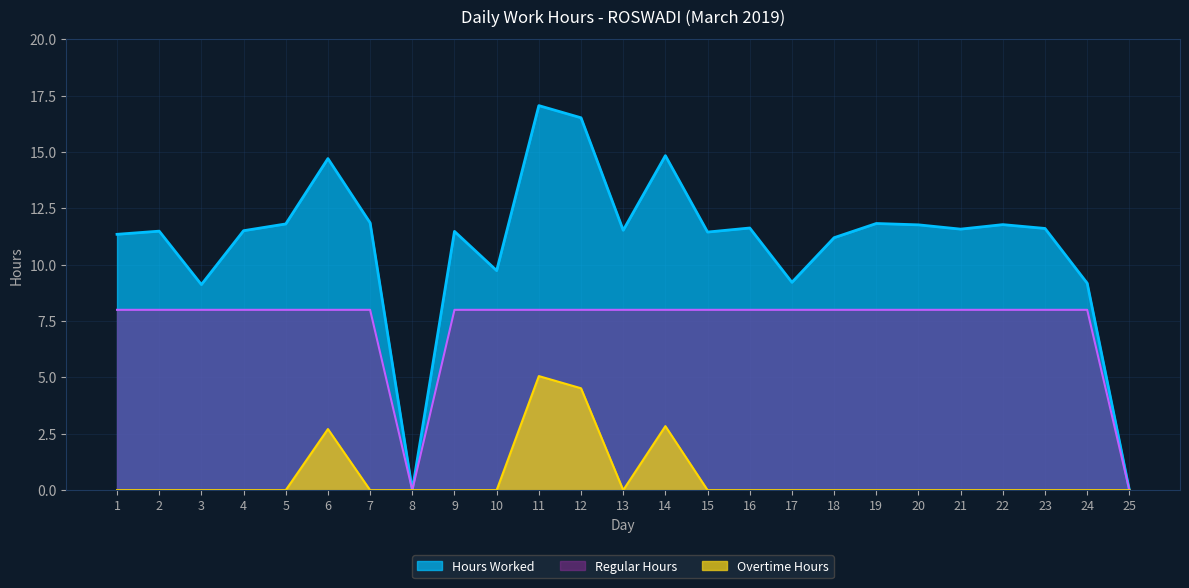

What is the sum of all Overtime values?

15.1